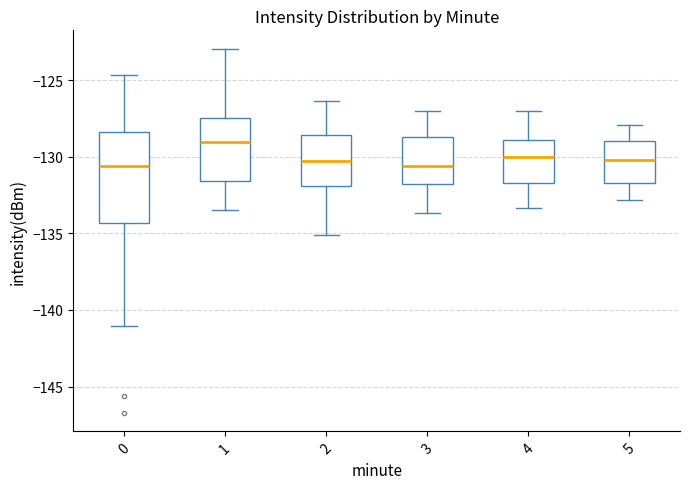

Reading left to right, read every box against the y-axis: the position of its median line, the range the box covers, and the ends of its whiskers. The values are not printed on the chart, so give them approximately, as read against the axis.

0: median -130.5, box -134.5 to -128.5, whiskers -141.0 to -124.5
1: median -129.0, box -131.5 to -127.5, whiskers -133.5 to -123.0
2: median -130.5, box -132.0 to -128.5, whiskers -135.0 to -126.5
3: median -130.5, box -132.0 to -128.5, whiskers -133.5 to -127.0
4: median -130.0, box -131.5 to -129.0, whiskers -133.5 to -127.0
5: median -130.0, box -131.5 to -129.0, whiskers -133.0 to -128.0